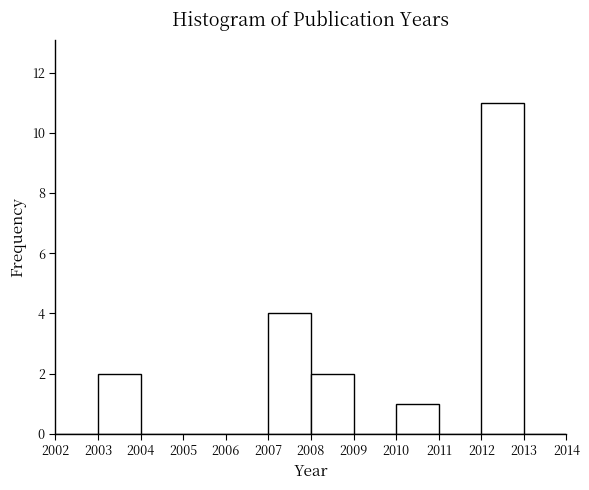

Reading left to right, transcribe this chart: for each bar, give the range it covers on the x-axis and its height. The values are not printed on the chart, so give them approximately, as read against the axis.

2002 to 2003: 0
2003 to 2004: 2
2004 to 2005: 0
2005 to 2006: 0
2006 to 2007: 0
2007 to 2008: 4
2008 to 2009: 2
2009 to 2010: 0
2010 to 2011: 1
2011 to 2012: 0
2012 to 2013: 11
2013 to 2014: 0